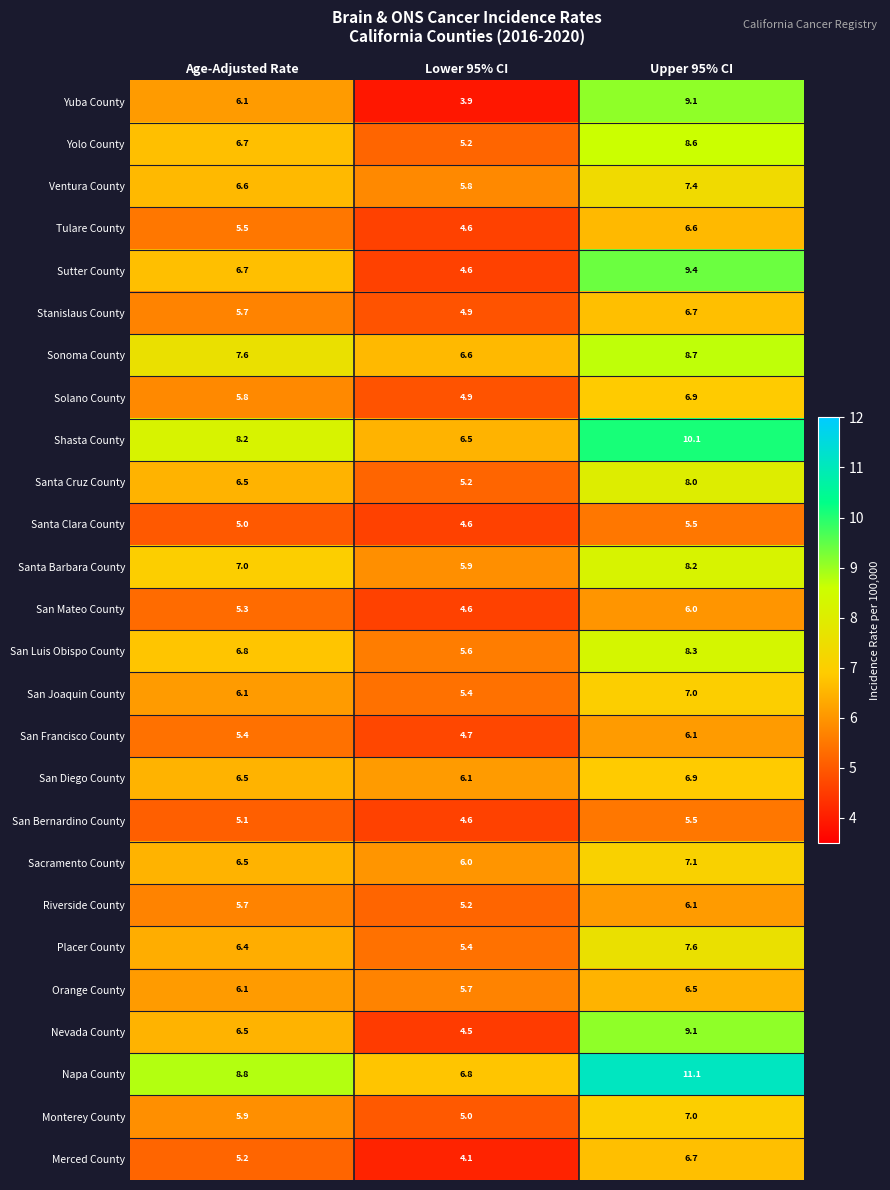

What is the sum of the Monterey County values at Age-Adjusted Rate and Upper 95% CI?

12.9